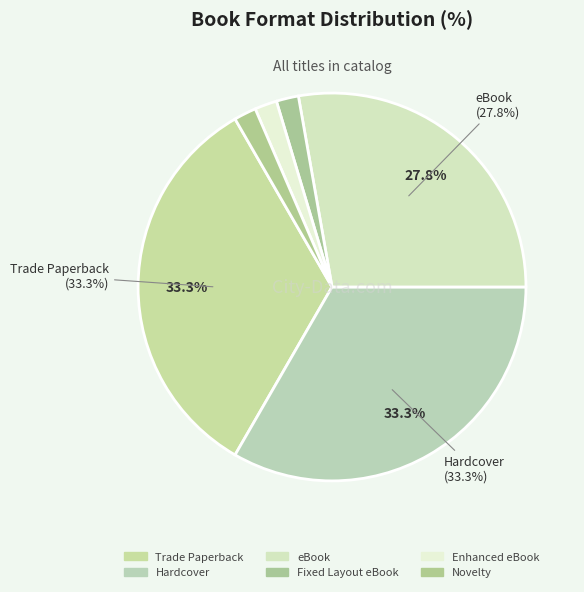

Does Novelty account for over 50% of the chart?

No